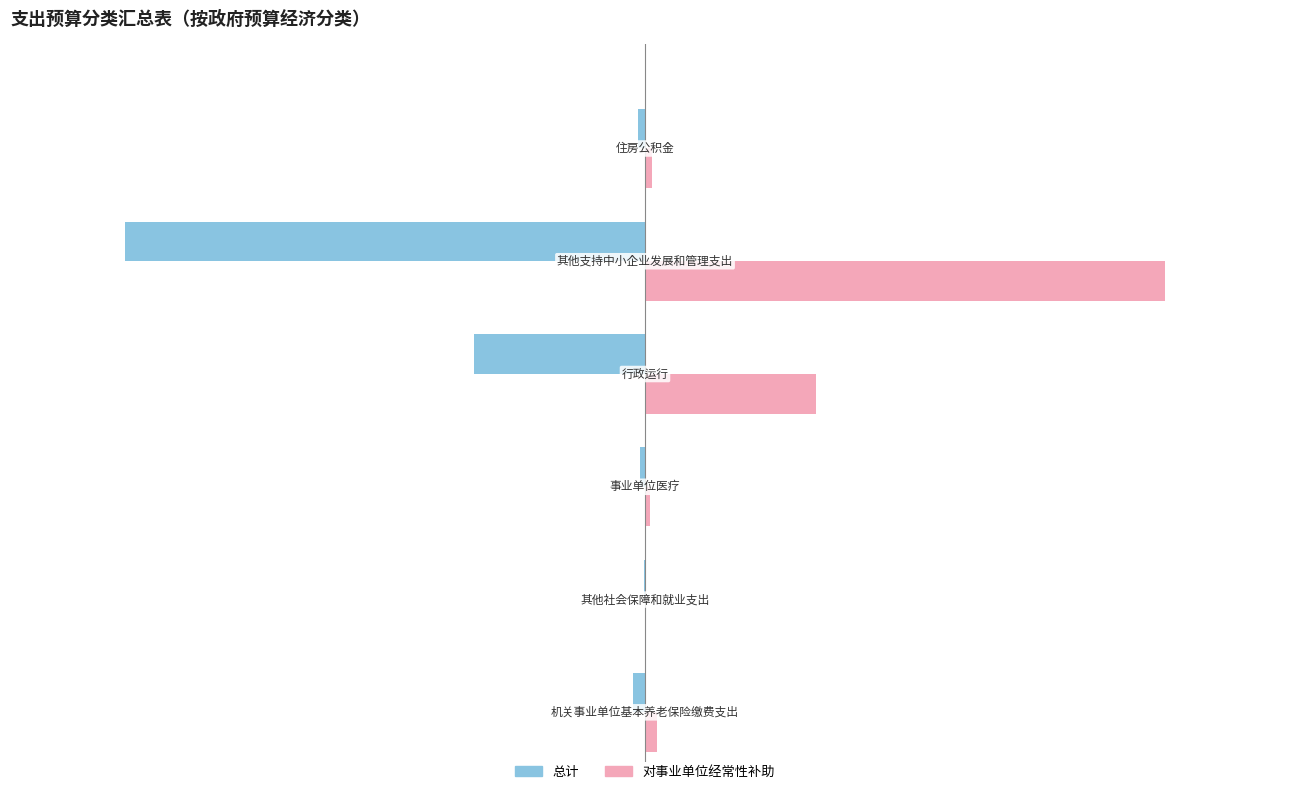

Which series has the largest total across all categories?

对事业单位经常性补助